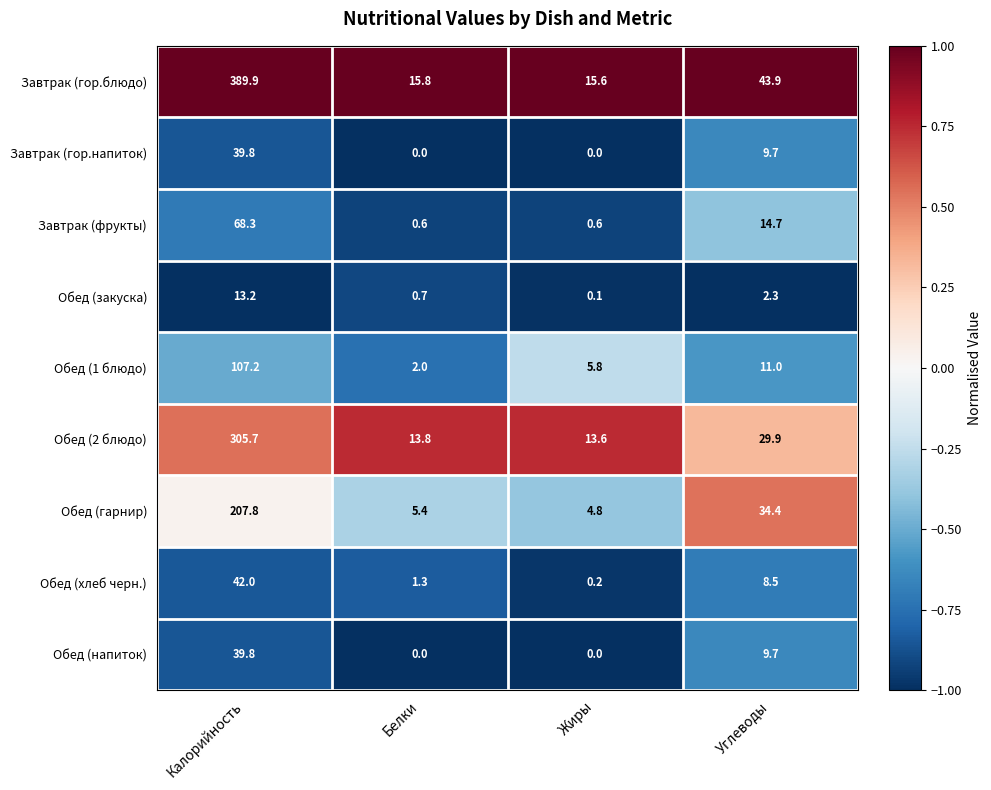

What is the spread (max minus min) of values at Жиры?

15.6